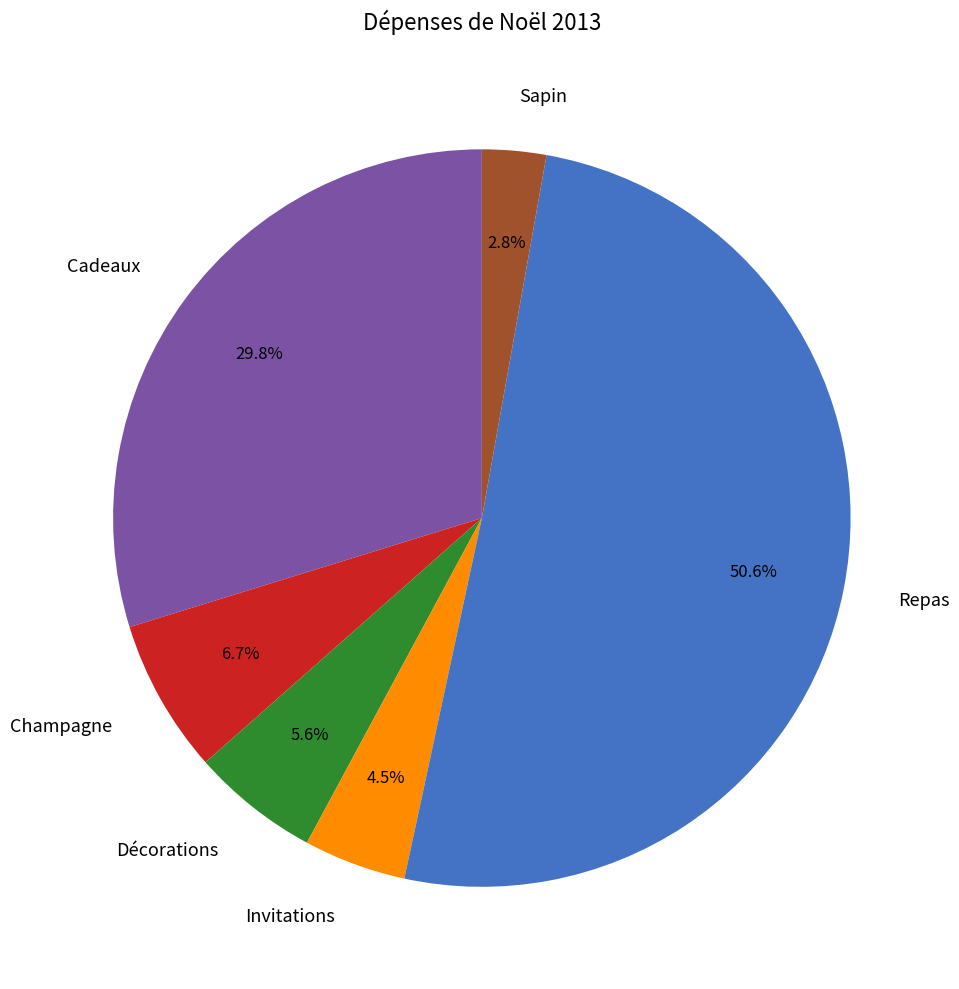

To the nearest percent, what is the difference between the largest and smallest slice percentages?

48%